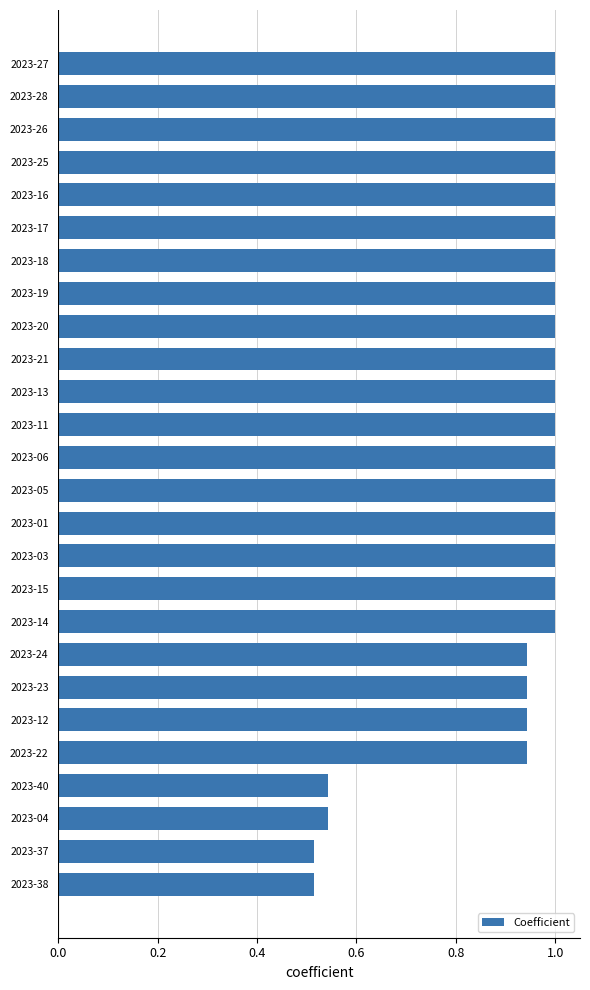

What is the sum of all values?

23.9